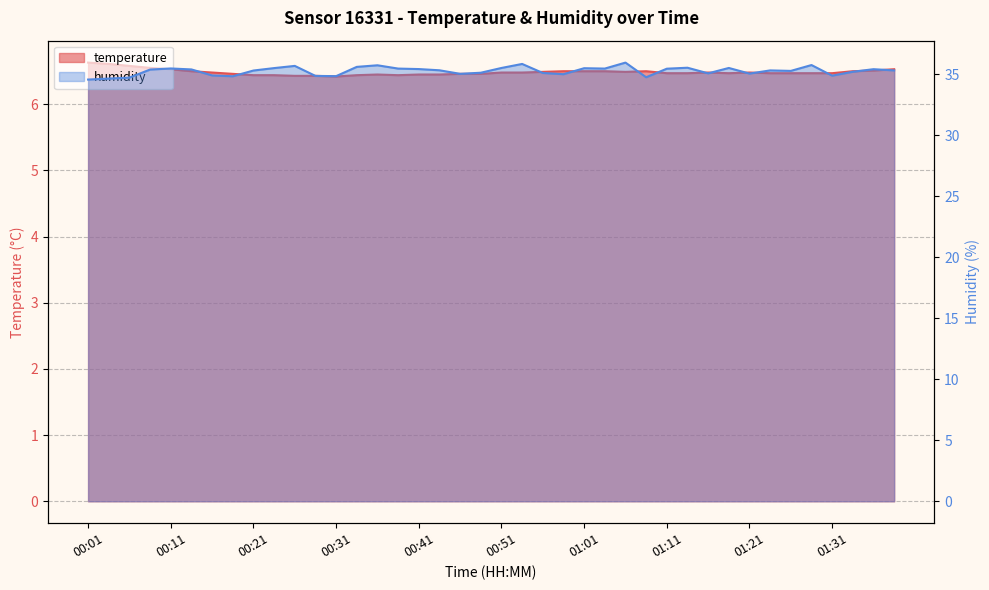

Read the temperature value at 00:18.

6.5